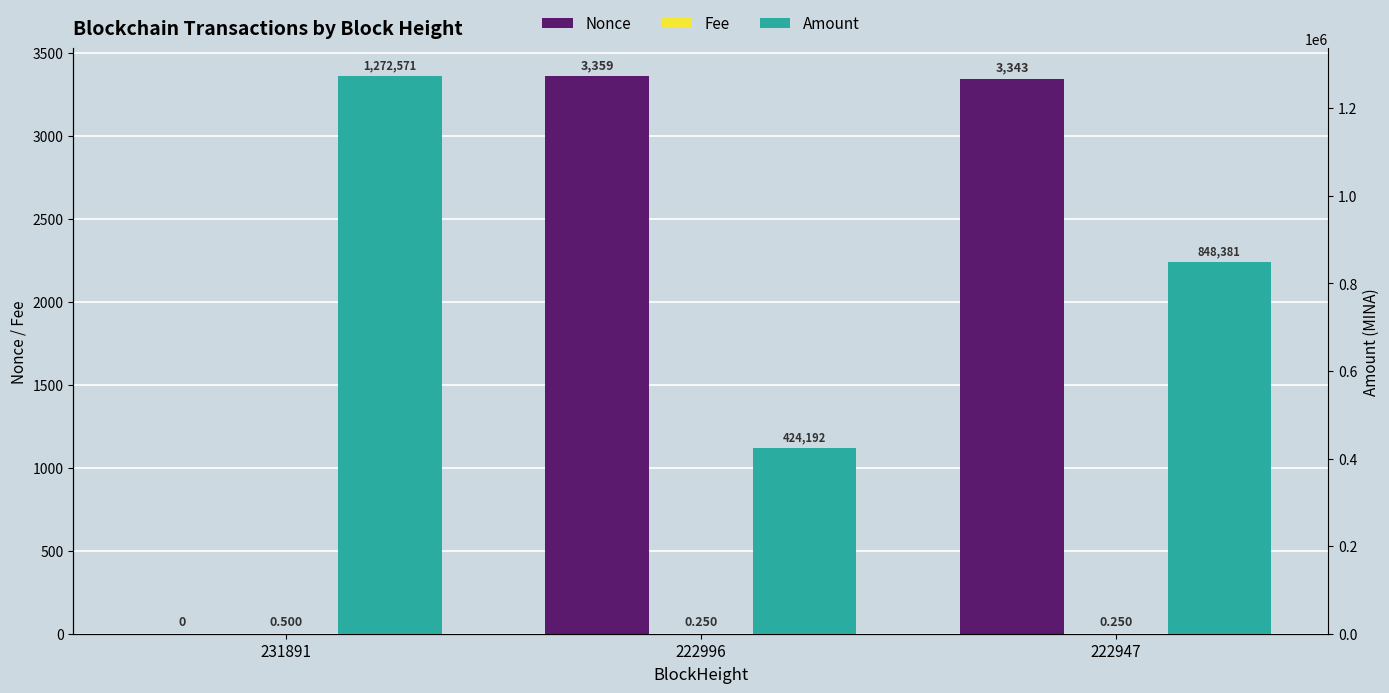

Reading left to right, what are all the values shown in this chart?

Nonce: 0.0	3359.0	3343.0
Fee: 0.5	0.2	0.2
Amount: 1272570.6	424191.5	848380.5